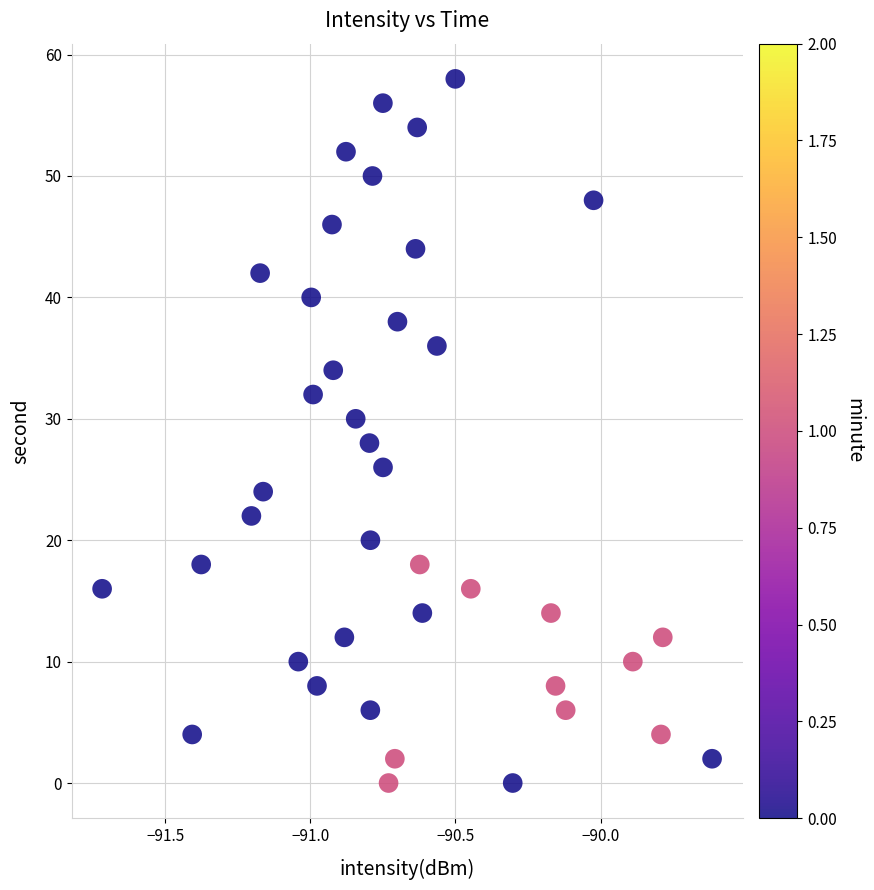

What is the range of Y values (max minus min)?

58